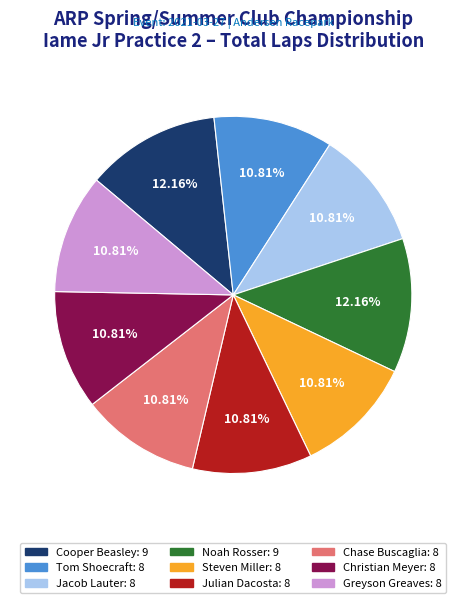

Is there a majority slice in this chart?

No